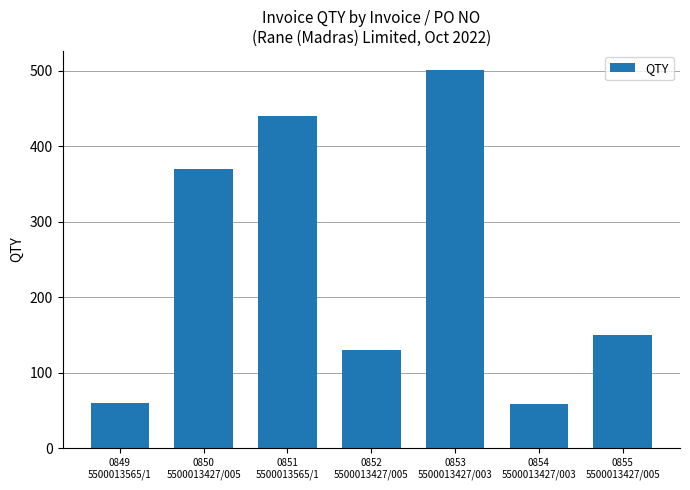

Which label corresponds to the largest value in the chart?

0853
5500013427/003